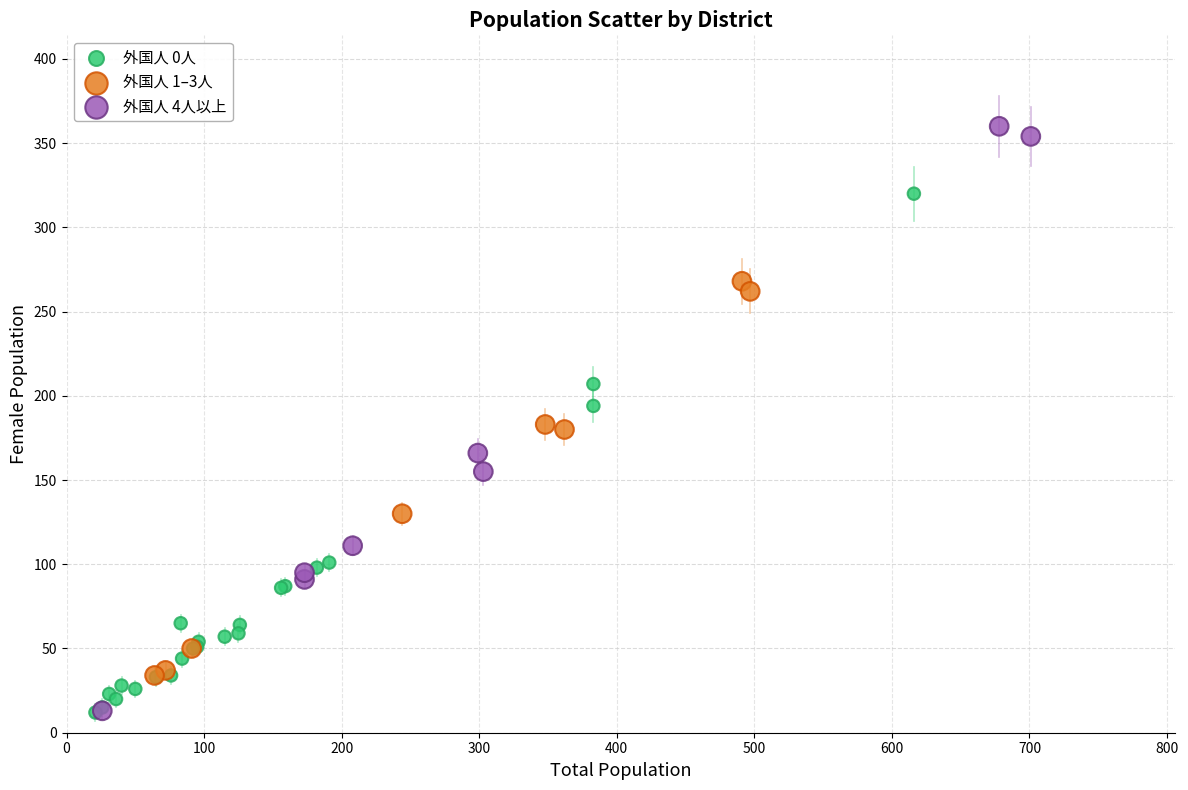

Which series has the widest spread of Y values?

外国人 4人以上